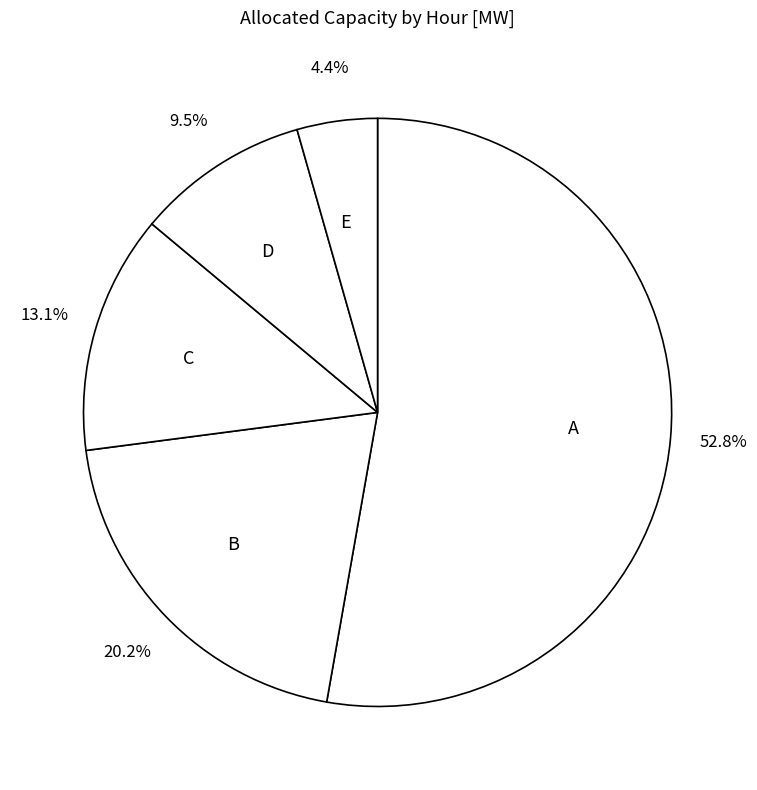

What is the largest slice in the pie chart?

A